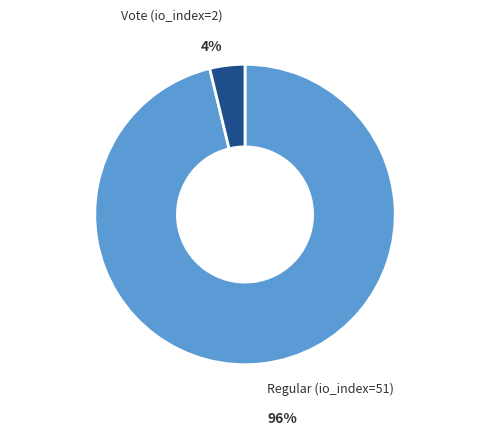

Rank the categories by value from lowest to highest.

Vote (io_index=2), Regular (io_index=51)